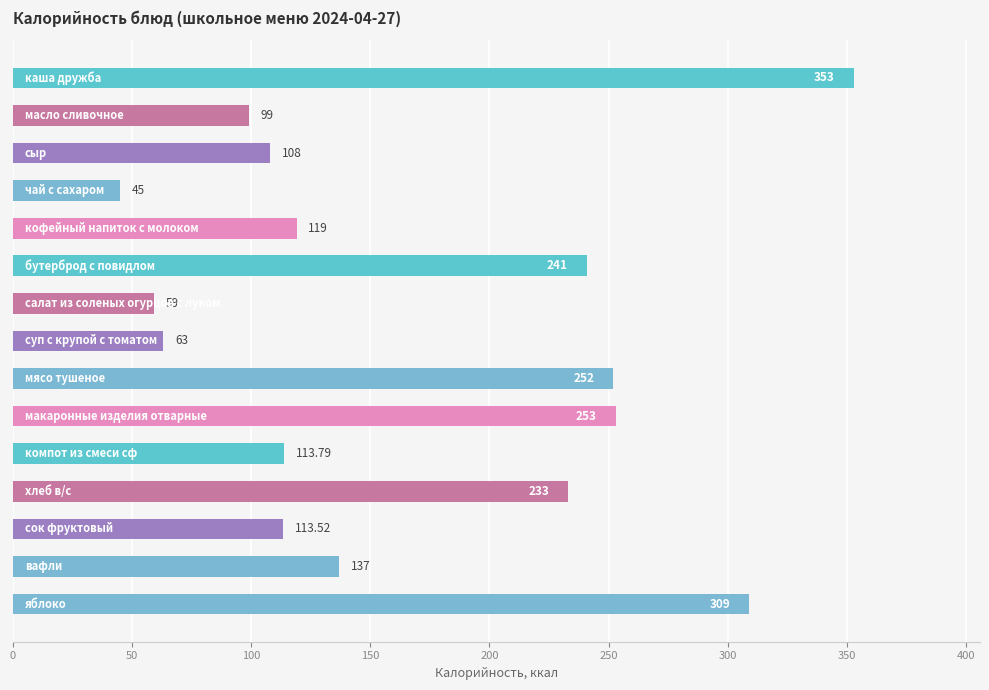

What is the difference between the maximum and minimum values?

308.0